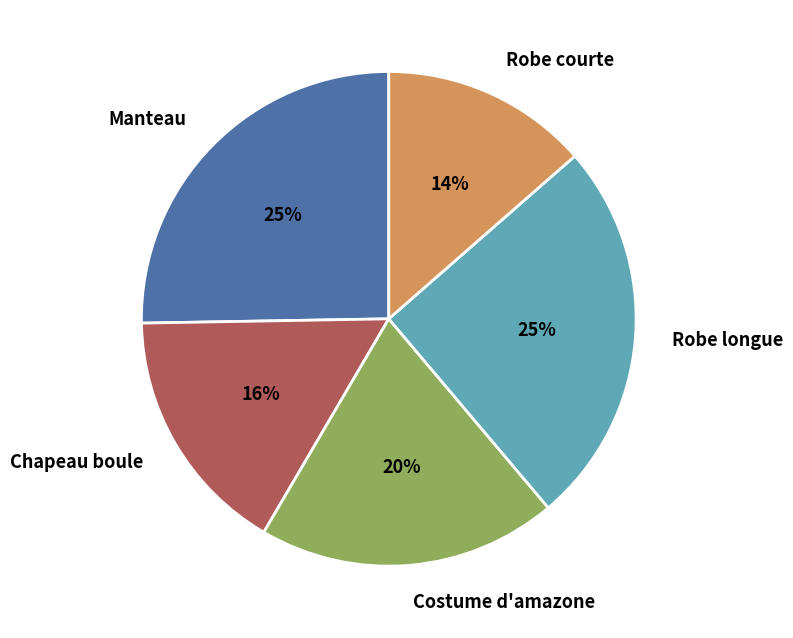

Between Manteau and Chapeau boule, which is larger?

Manteau